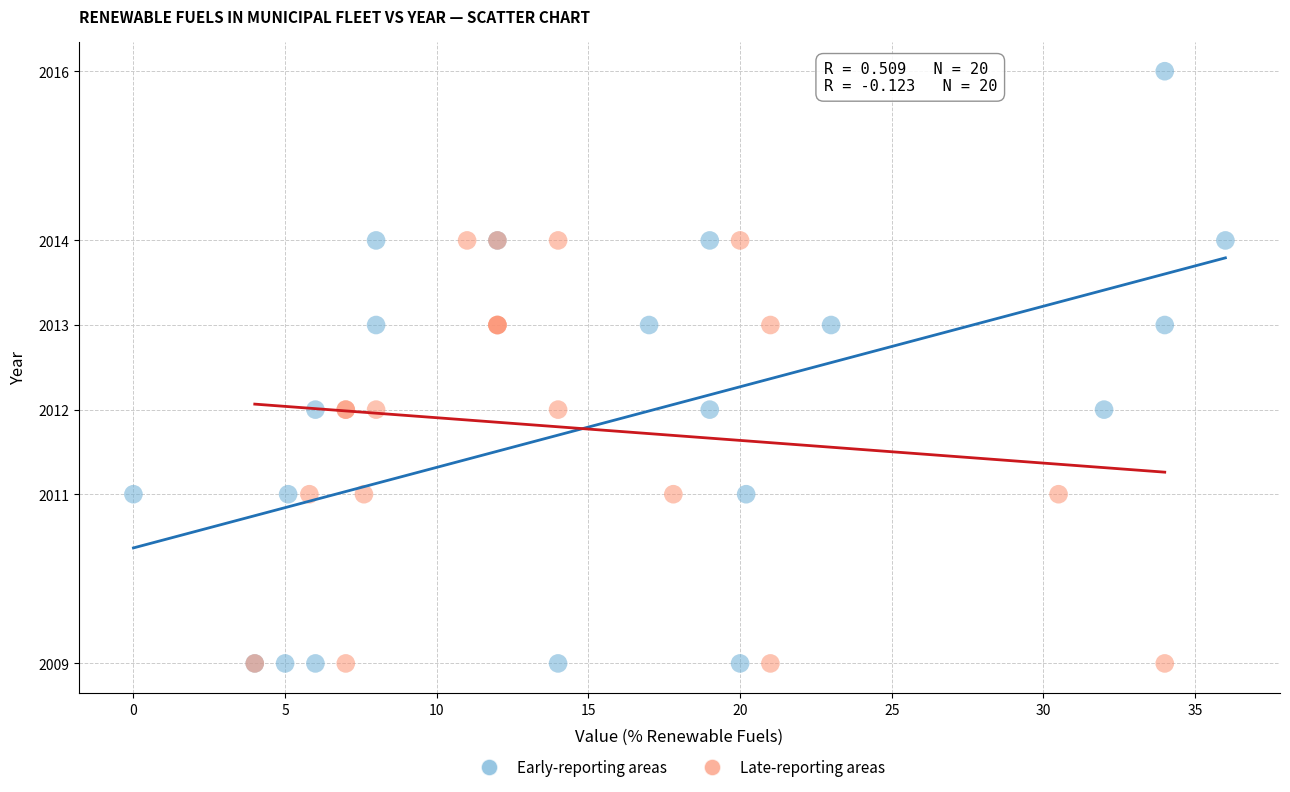

Which series contains the highest Y value?

Early-reporting areas